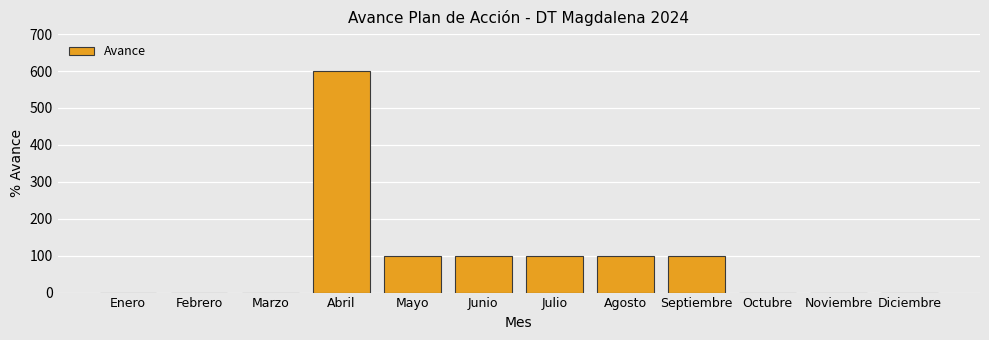

How many data points does each series have?

12